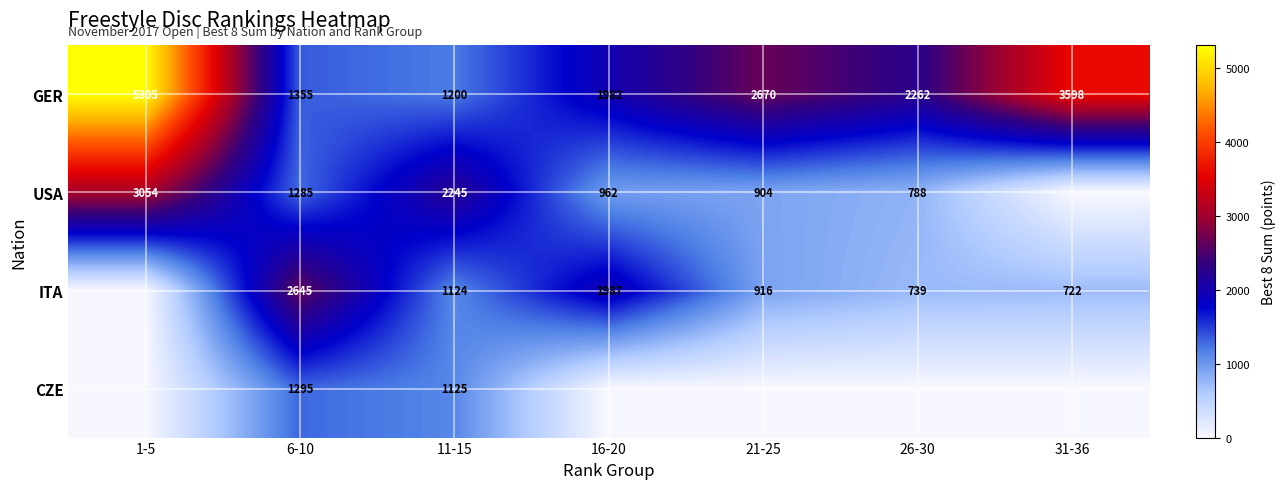

Where is GER nearest to the value 3252?

31-36